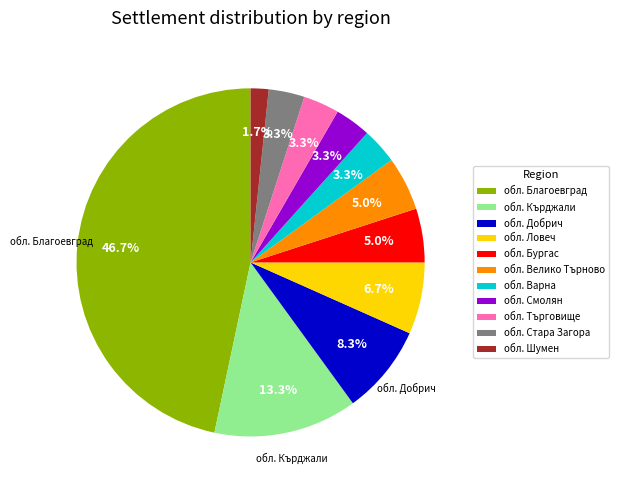

Which slice is the largest?

обл. Благоевград